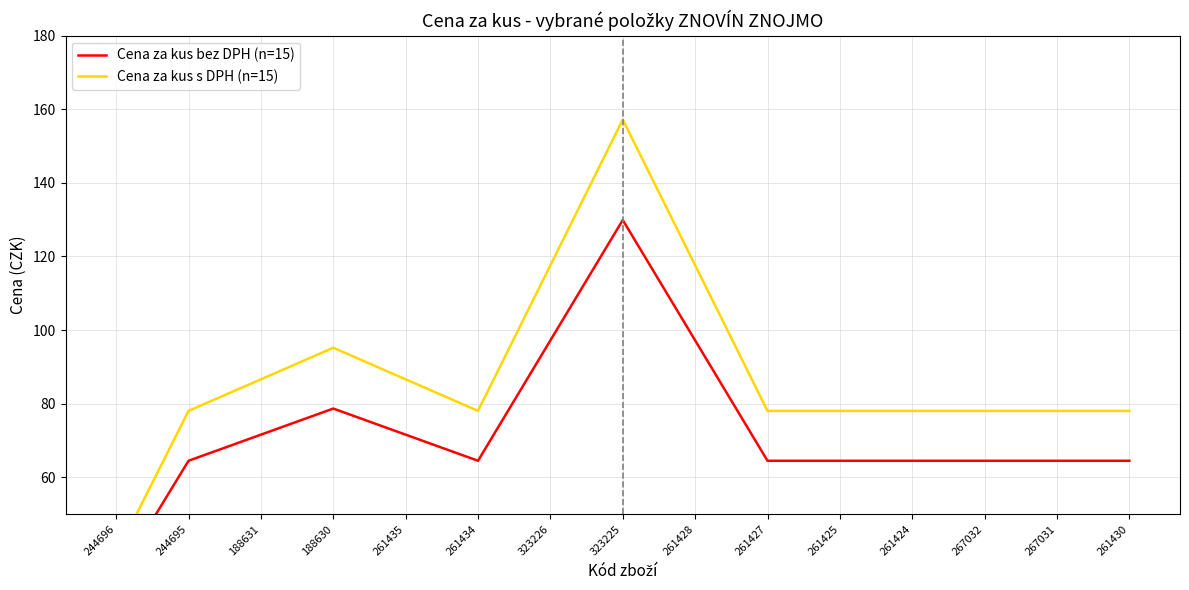

True or false: Cena za kus bez DPH (n=15) has a value of 105.8 at 261427.

False